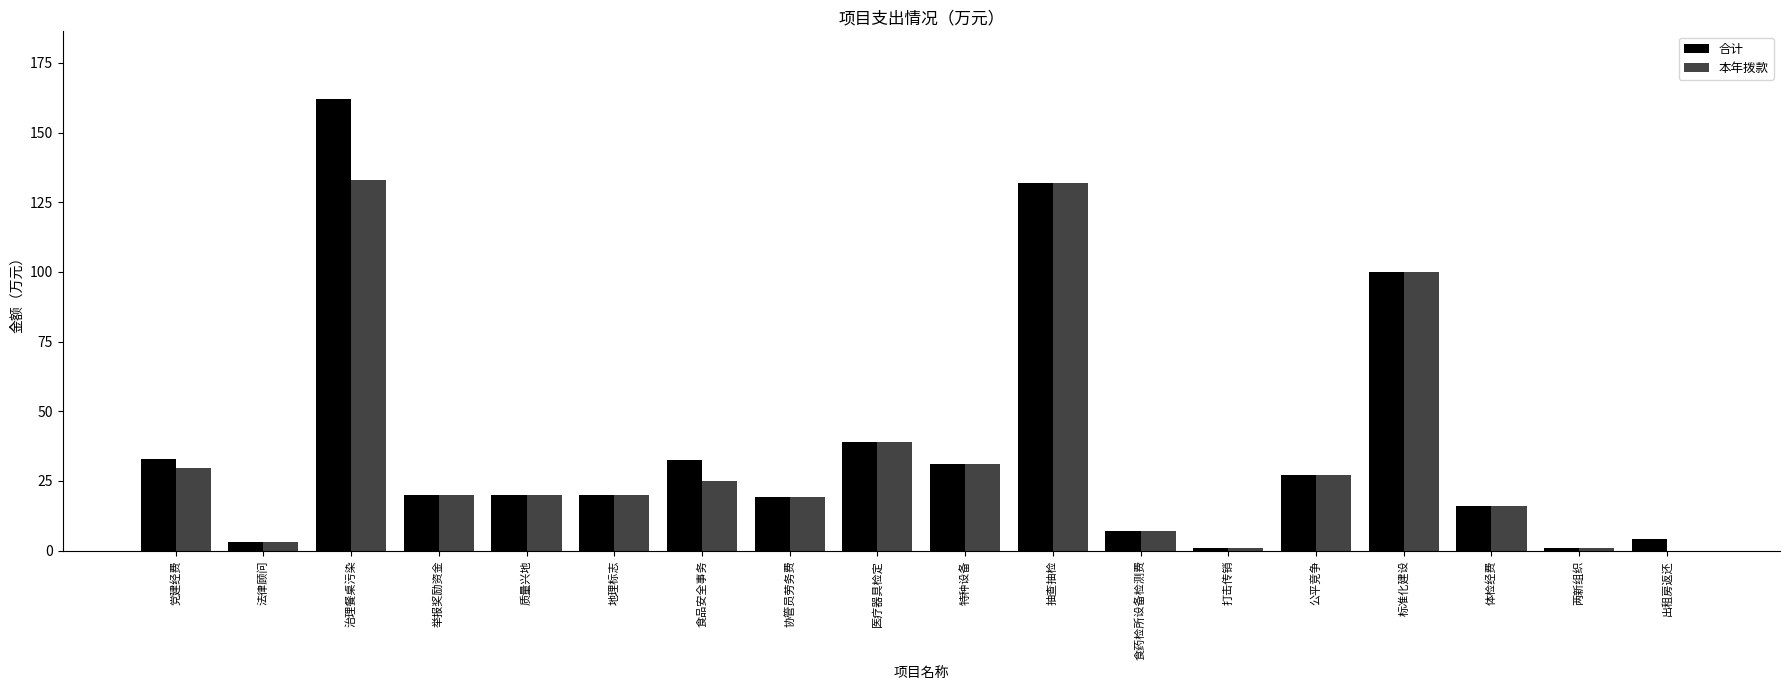

What are all the series names shown in the legend?

合计, 本年拨款